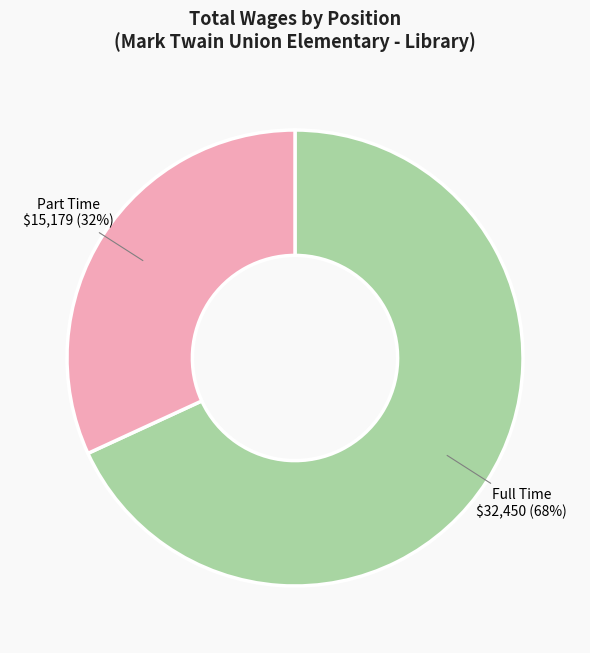

Is Full Time the majority of the pie?

Yes